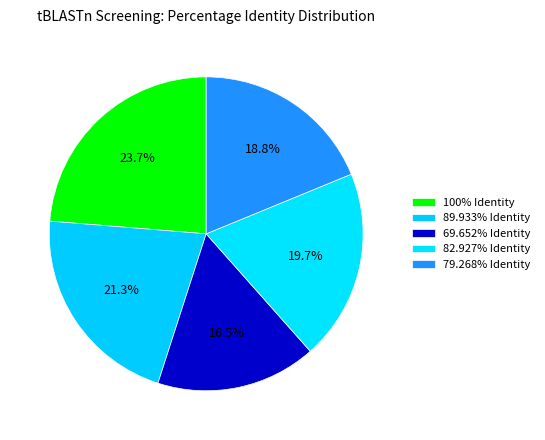

Is it true that 89.933% Identity is 21% of the pie?

True